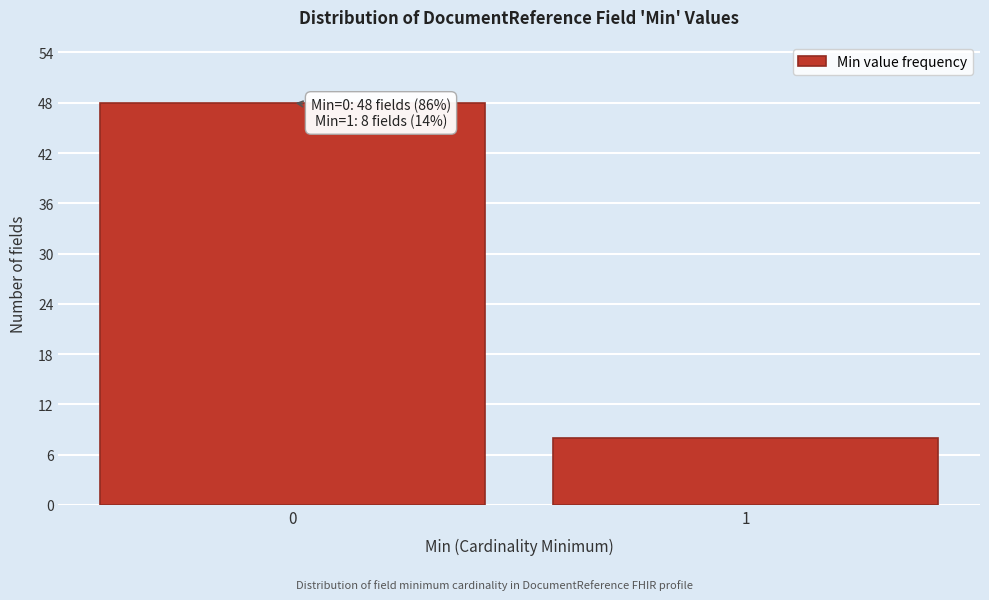

Reading left to right, what are all the values shown in this chart?

48	8